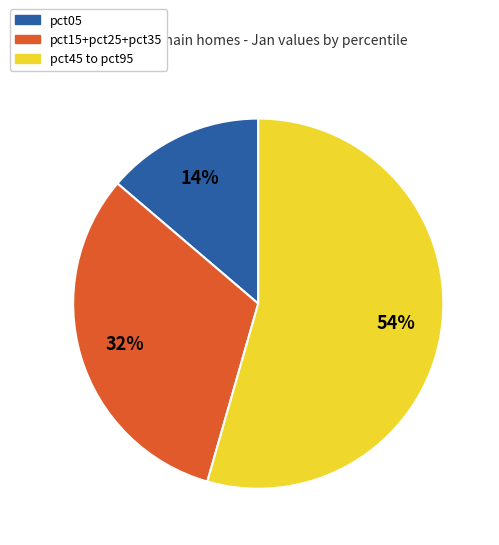

Is there any slice that represents more than half of the pie?

Yes